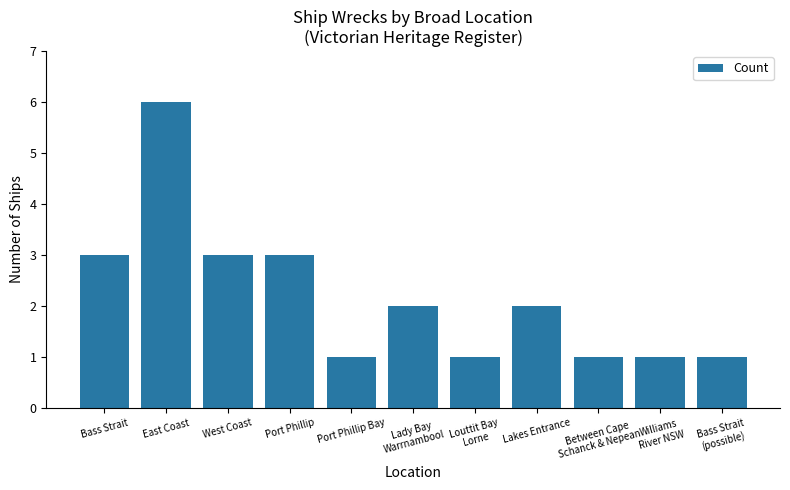

What is the maximum value shown in the chart?

6